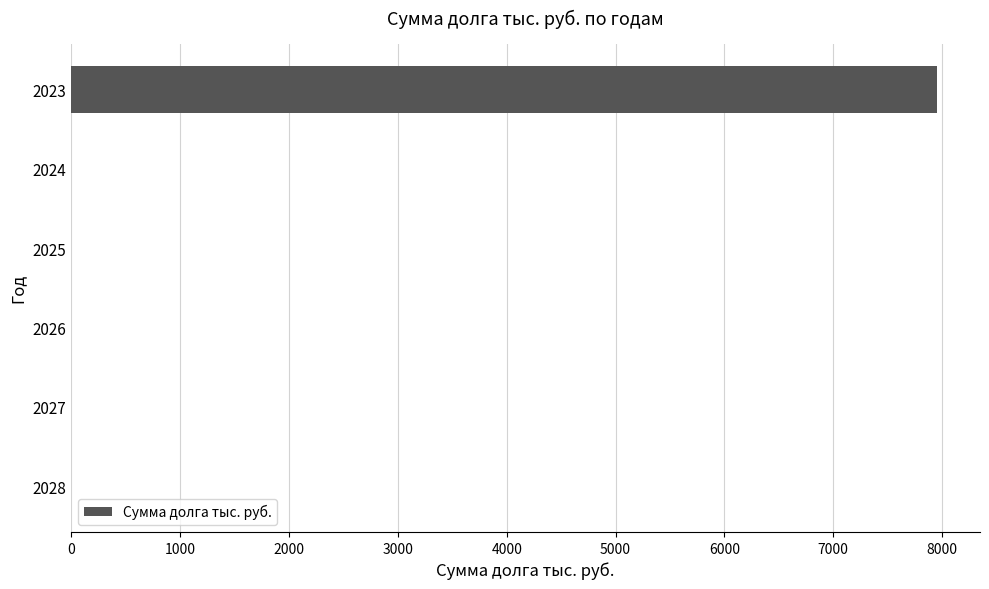

Are the bars horizontal?

Yes